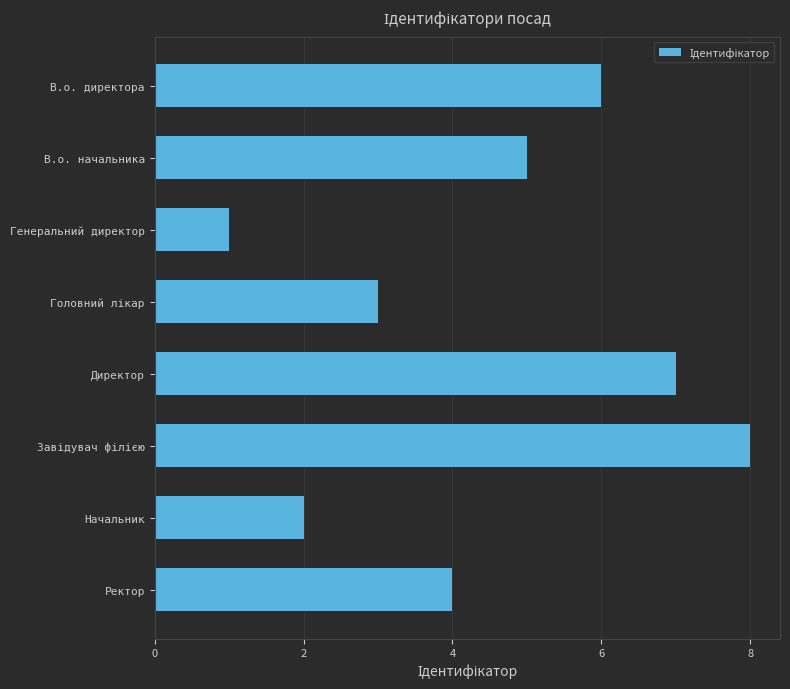

Where is the data nearest to the value 4?

Ректор